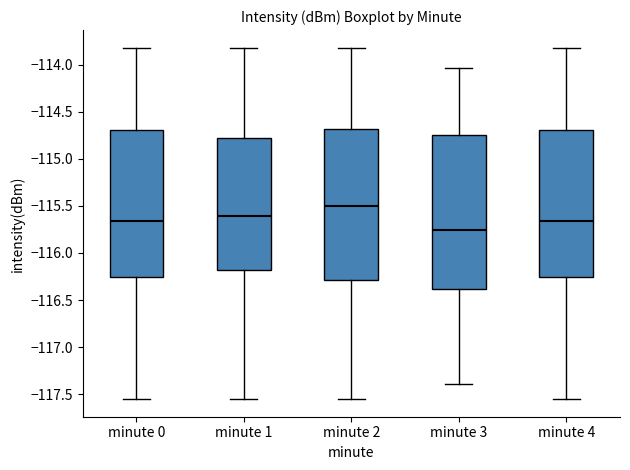

Reading left to right, transcribe this box plot: for each box, give where its median line is, the range the box spans, and where its two whiskers end, as read against the y-axis. The values are not printed on the chart, so give them approximately, as read against the axis.

minute 0: median -115.65, box -116.25 to -114.70, whiskers -117.55 to -113.80
minute 1: median -115.60, box -116.20 to -114.80, whiskers -117.55 to -113.80
minute 2: median -115.50, box -116.30 to -114.70, whiskers -117.55 to -113.80
minute 3: median -115.75, box -116.40 to -114.75, whiskers -117.40 to -114.05
minute 4: median -115.65, box -116.25 to -114.70, whiskers -117.55 to -113.80